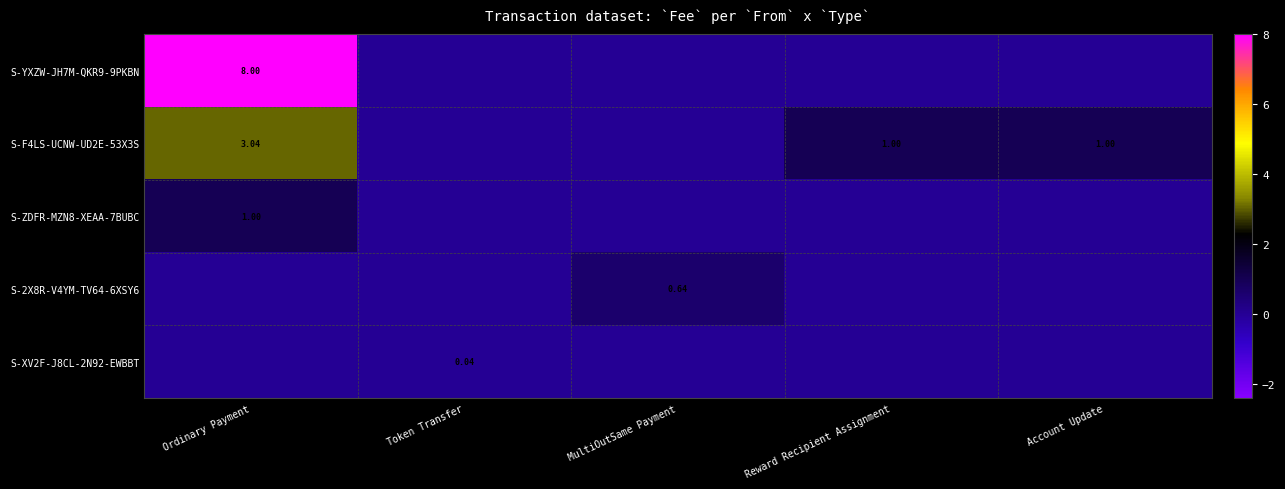

The value of S-2X8R-V4YM-TV64-6XSY6 at Account Update is -0.2. True or false?

False